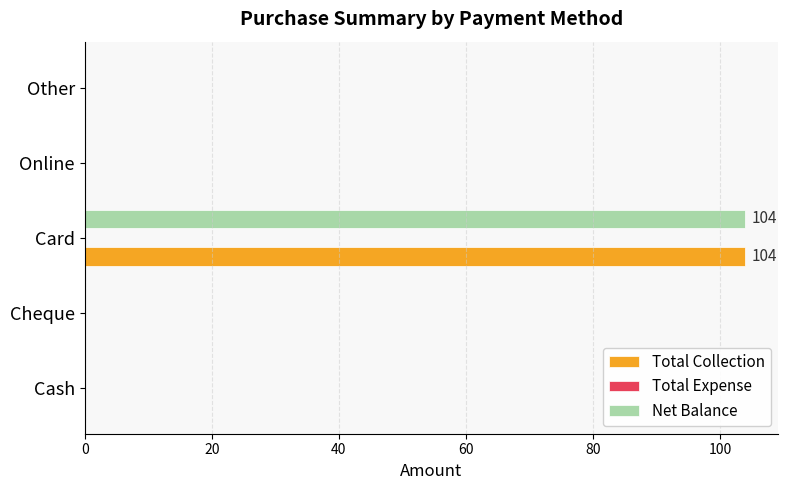

At which category does the chart reach its peak across all series?

Card